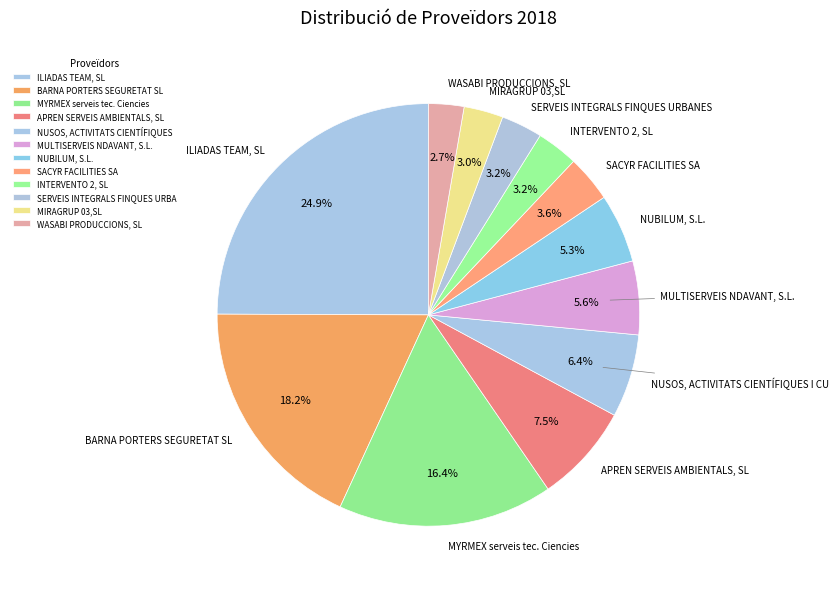

What percentage is NOT represented by MYRMEX serveis tec. Ciencies?

83.6%